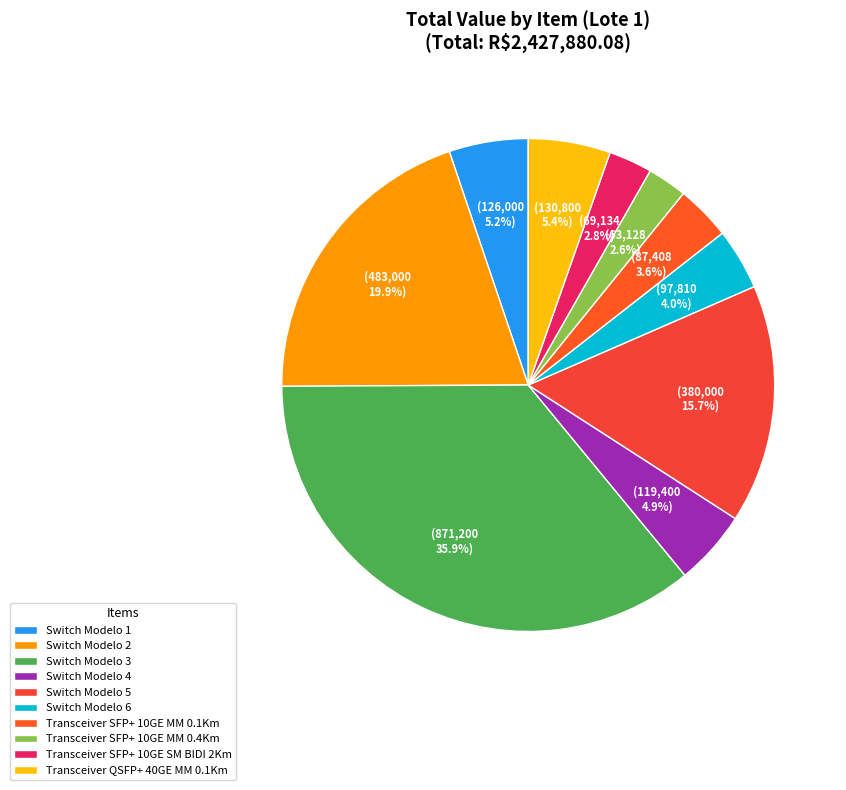

Count the number of slices in the pie.

10